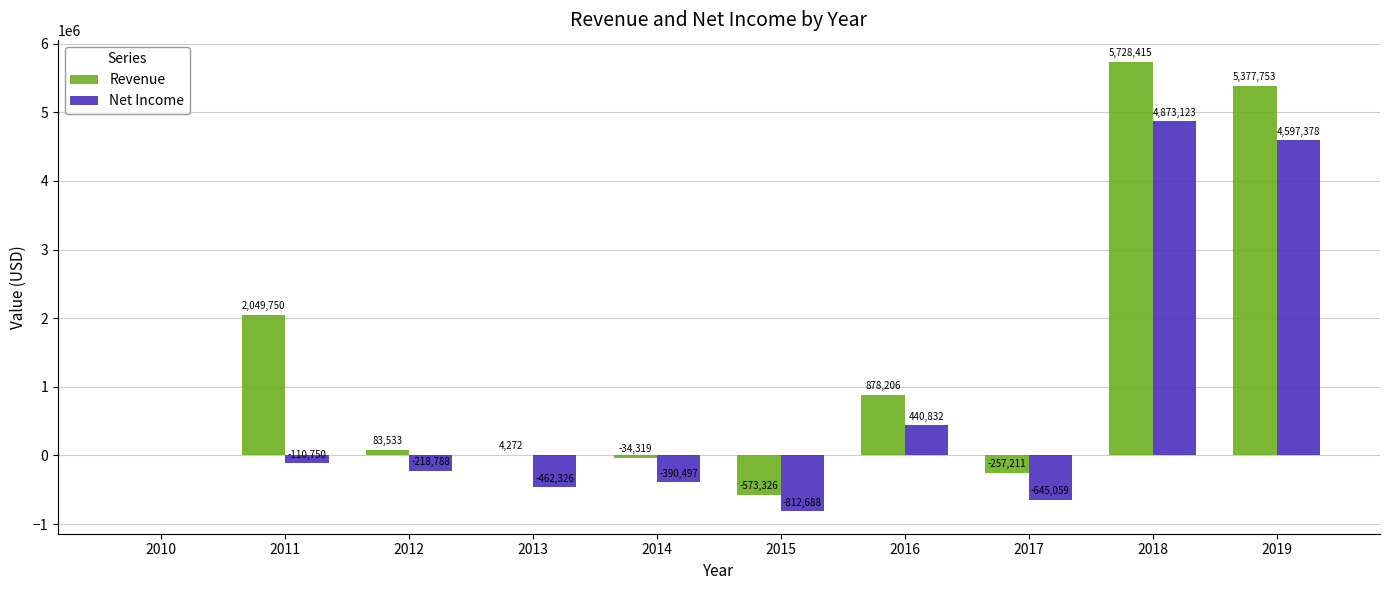

What is the average value of the Net Income series?

727122.5